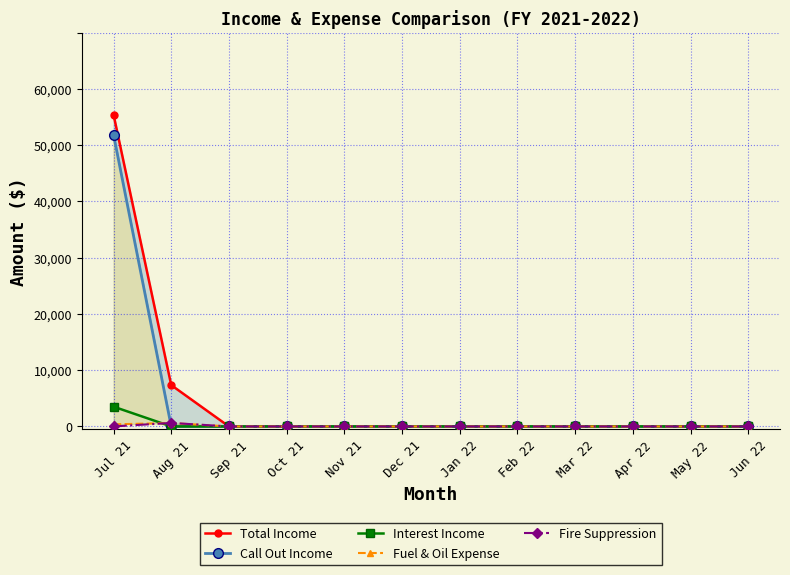

Which category has the lowest value in the Fuel & Oil Expense series?

Sep 21